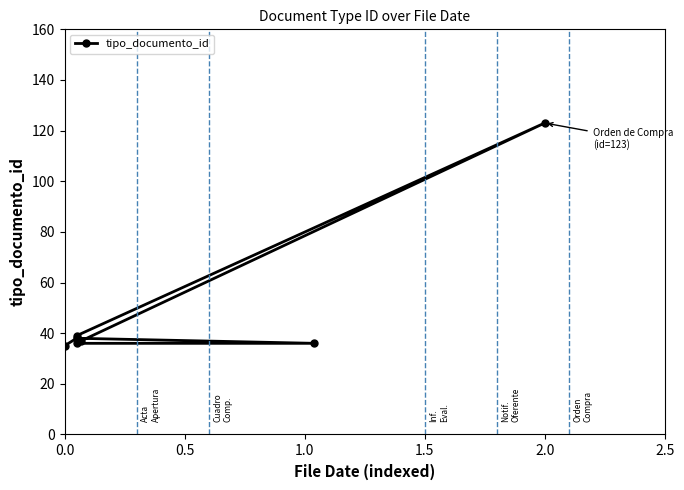

Between 1.5 and 1.0, which is larger?

1.5